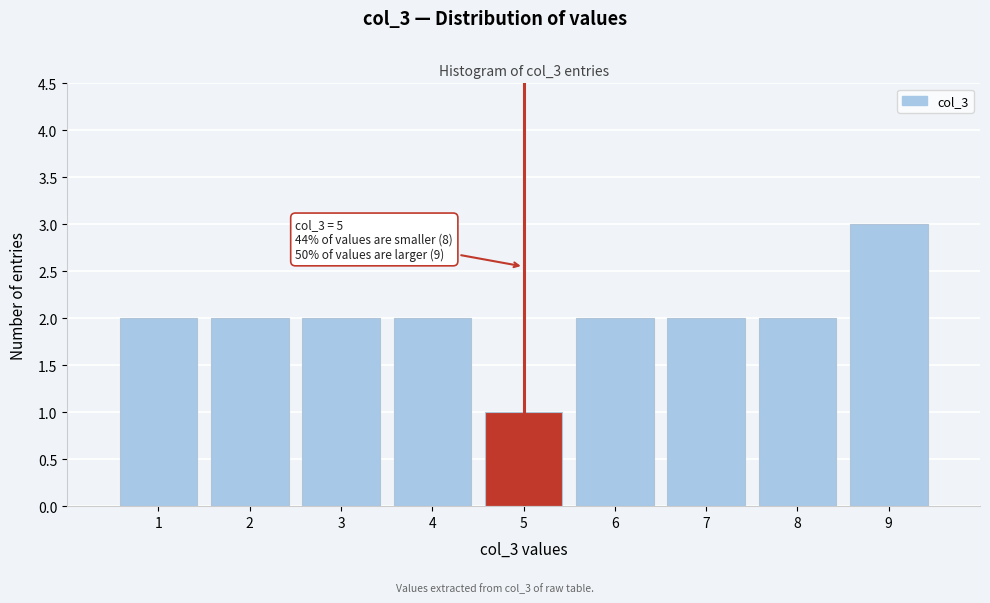

Which range on the x-axis has the tallest bar?

8.5 to 9.5